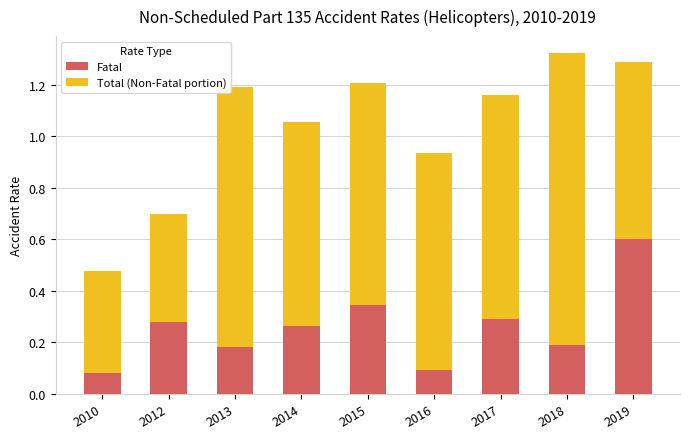

What is the sum of all Fatal values?

2.3